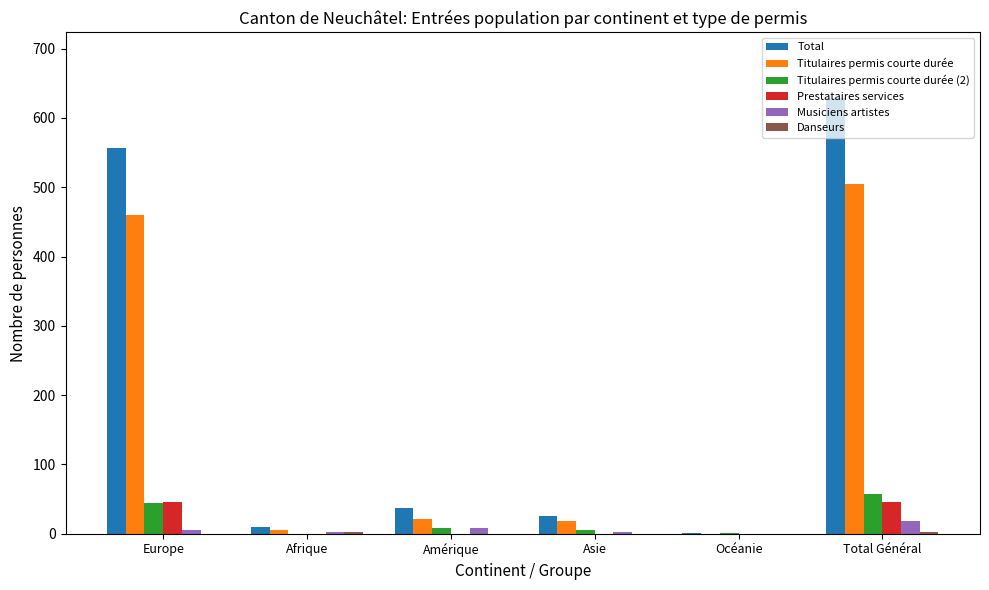

At which category is the sum across all series the highest?

Total Général